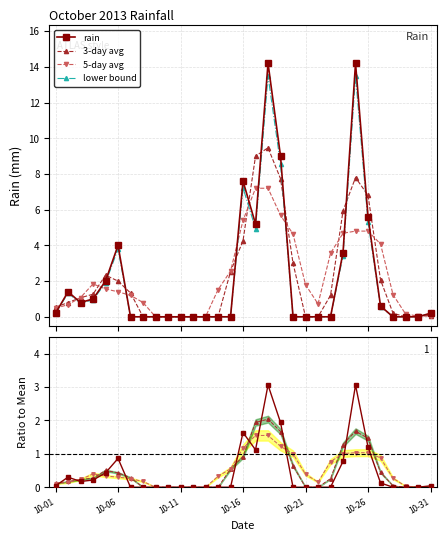

Reading left to right, transcribe all the data shown in this chart.

0.0	0.3	0.2	0.2	0.4	0.9	0.0	0.0	0.0	0.0	0.0	0.0	0.0	0.0	0.0	1.6	1.1	3.1	1.9	0.0	0.0	0.0	0.0	0.8	3.1	1.2	0.1	0.0	0.0	0.0	0.0